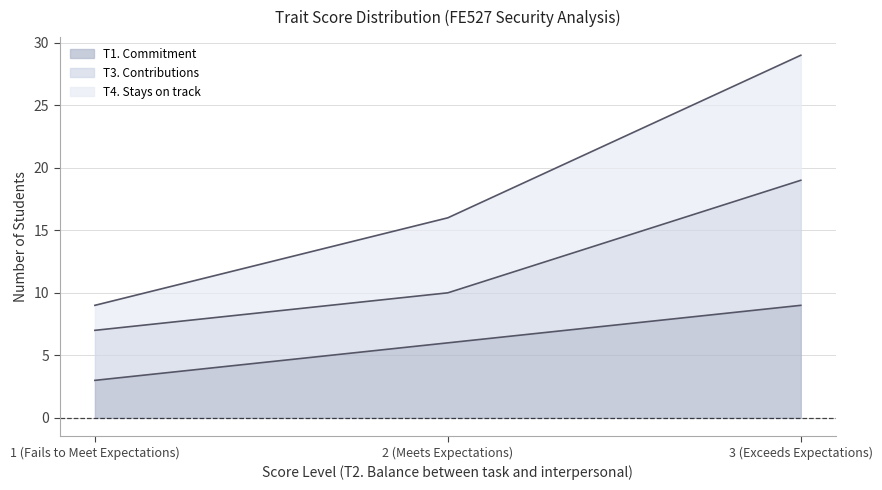

Is it true that T4. Stays on track equals 4 at 2 (Meets Expectations)?

False